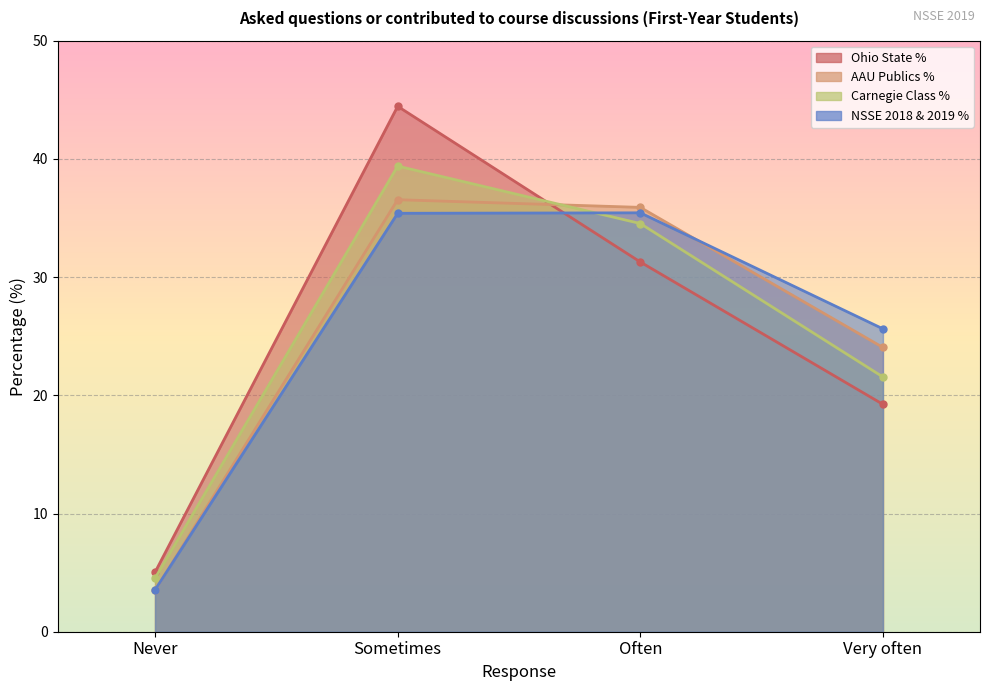

What is the label of the 3rd point from the right?

Sometimes